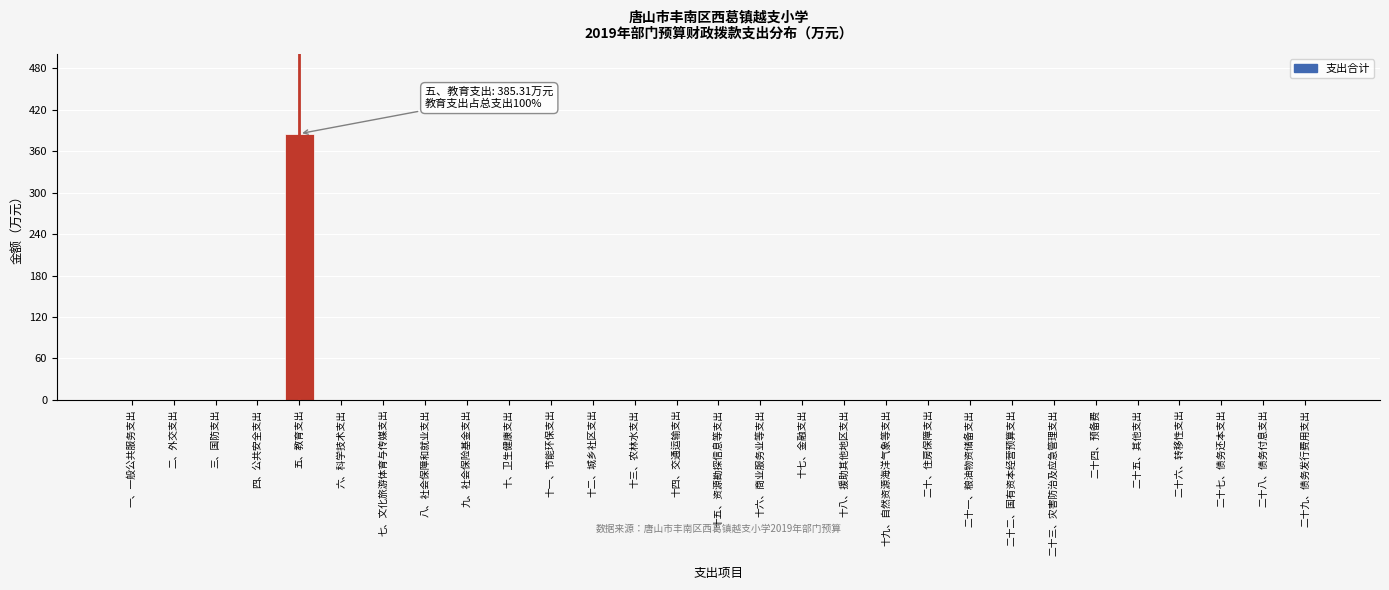

Reading left to right, transcribe all the data shown in this chart.

一、一般公共服务支出=0.0	二、外交支出=0.0	三、国防支出=0.0	四、公共安全支出=0.0	五、教育支出=385.3	六、科学技术支出=0.0	七、文化旅游体育与传媒支出=0.0	八、社会保障和就业支出=0.0	九、社会保险基金支出=0.0	十、卫生健康支出=0.0	十一、节能环保支出=0.0	十二、城乡社区支出=0.0	十三、农林水支出=0.0	十四、交通运输支出=0.0	十五、资源勘探信息等支出=0.0	十六、商业服务业等支出=0.0	十七、金融支出=0.0	十八、援助其他地区支出=0.0	十九、自然资源海洋气象等支出=0.0	二十、住房保障支出=0.0	二十一、粮油物资储备支出=0.0	二十二、国有资本经营预算支出=0.0	二十三、灾害防治及应急管理支出=0.0	二十四、预备费=0.0	二十五、其他支出=0.0	二十六、转移性支出=0.0	二十七、债务还本支出=0.0	二十八、债务付息支出=0.0	二十九、债务发行费用支出=0.0